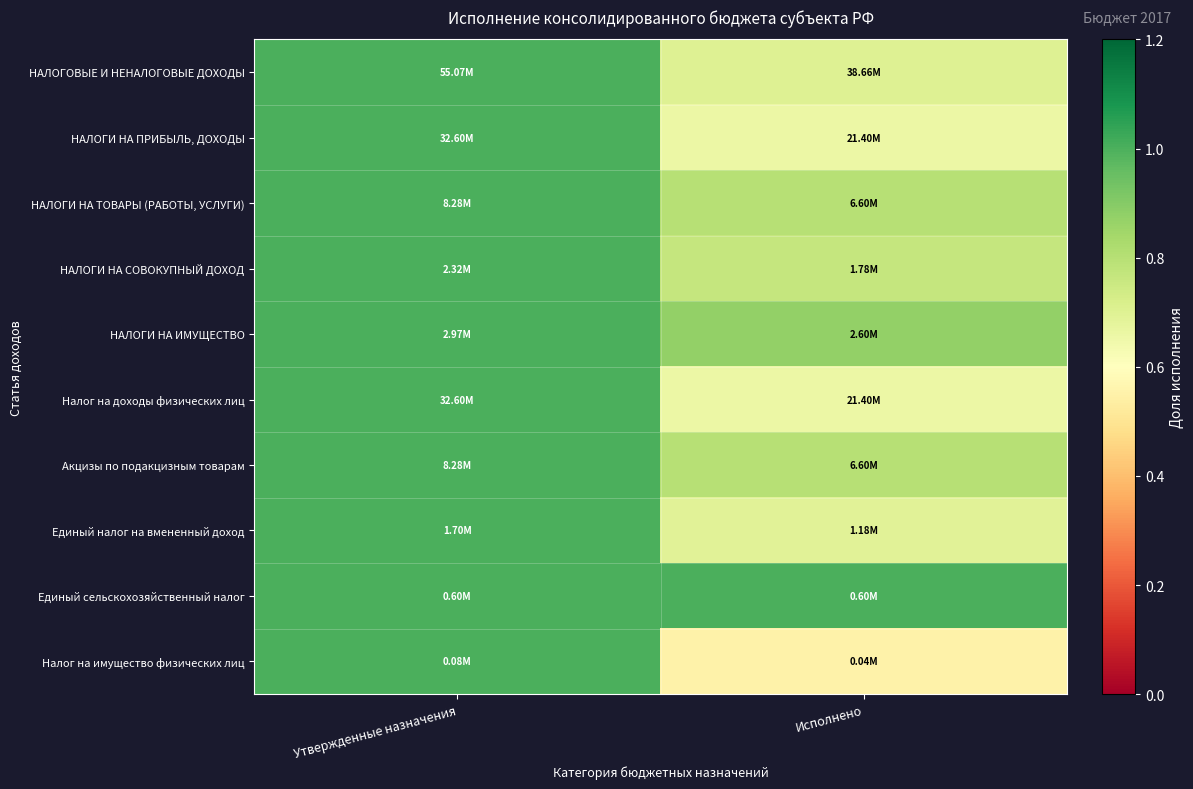

How many series are shown in this chart?

10